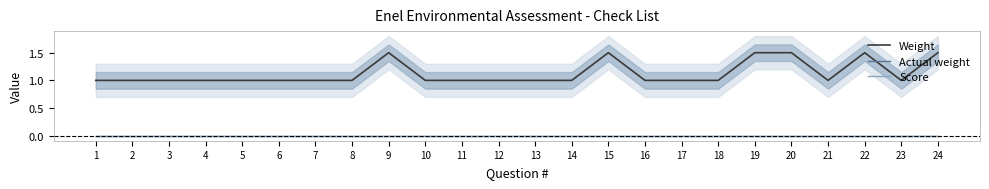

True or false: Weight and Actual weight cross at least once.

False